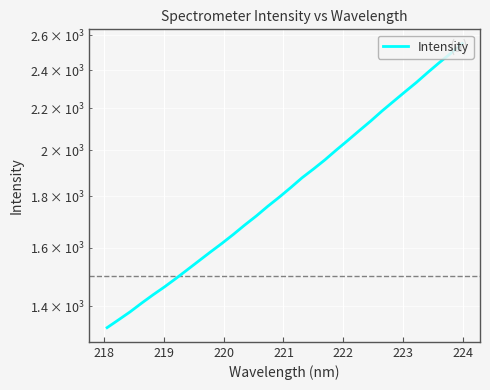

How many lines are shown in the chart?

1